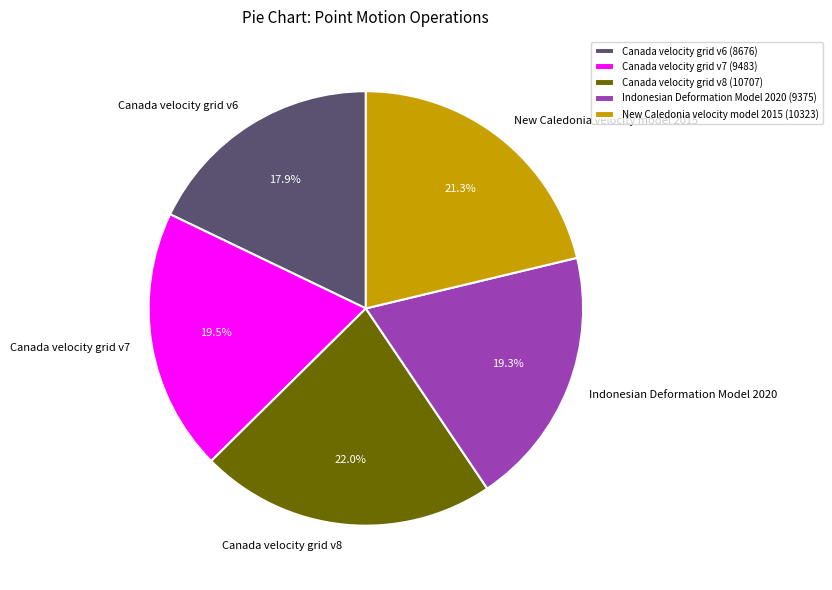

What is the smallest slice in the pie chart?

Canada velocity grid v6